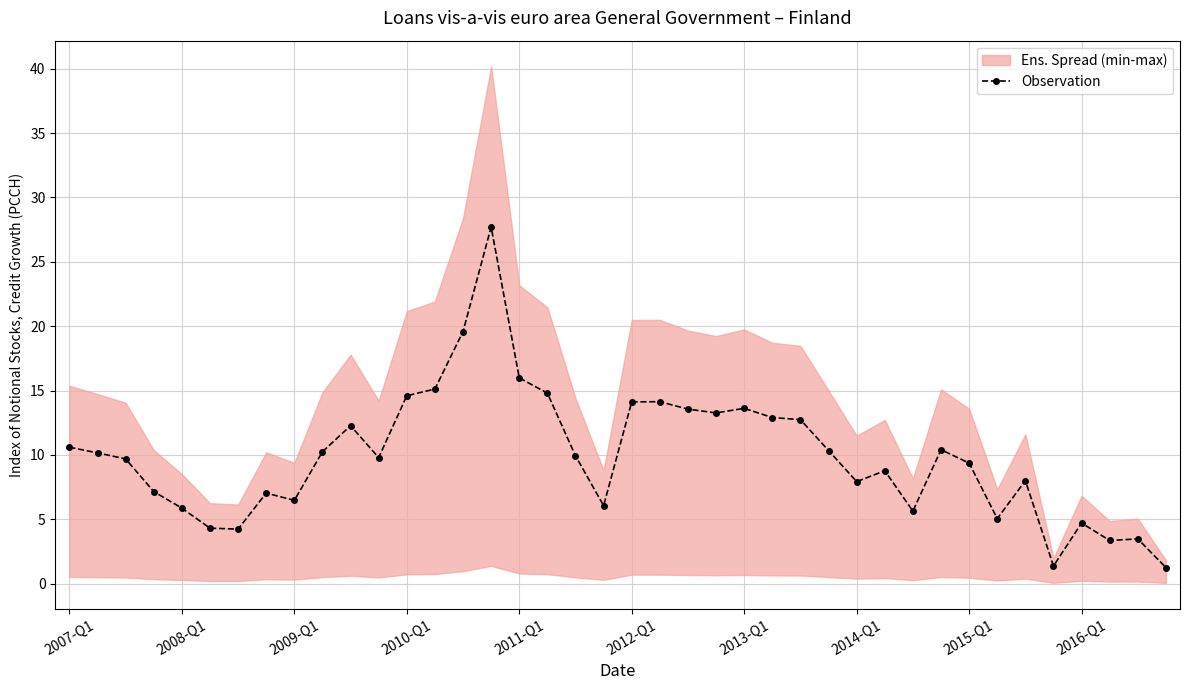

True or false: Observation has more than 0 points higher than both neighbors.

True